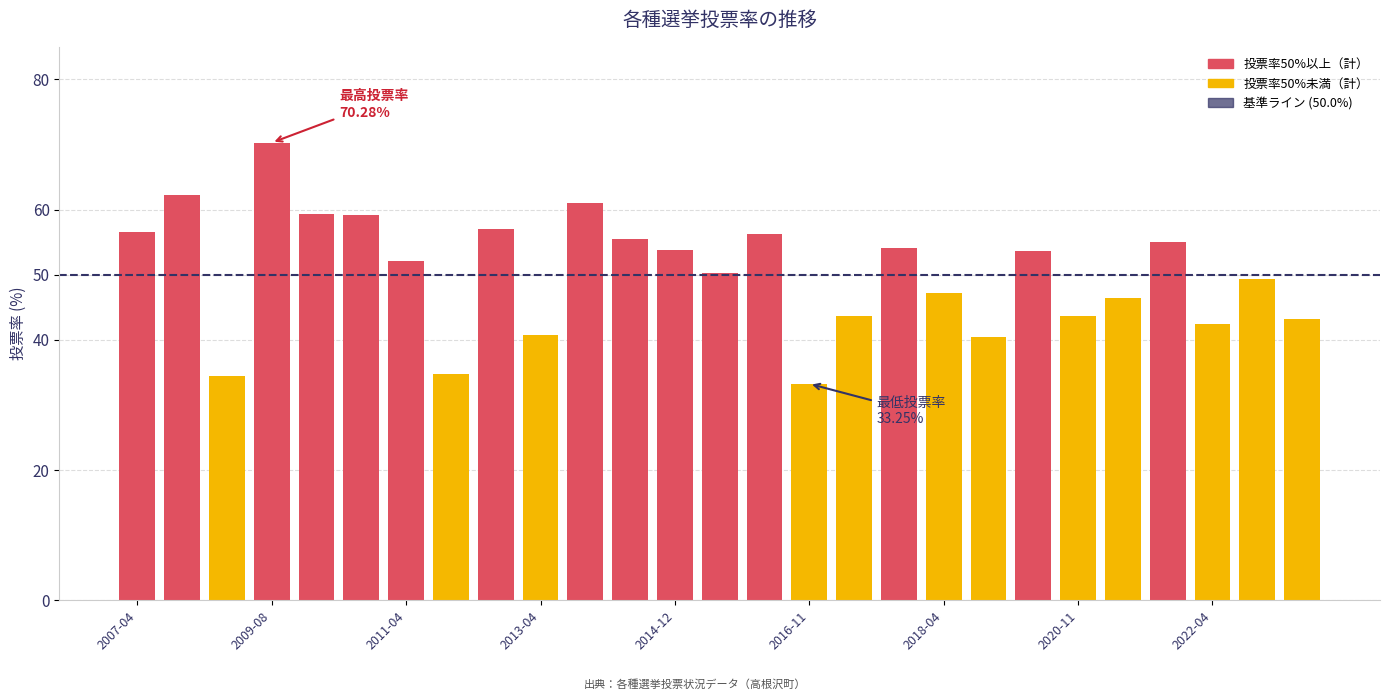

What is the greatest value displayed?

70.3